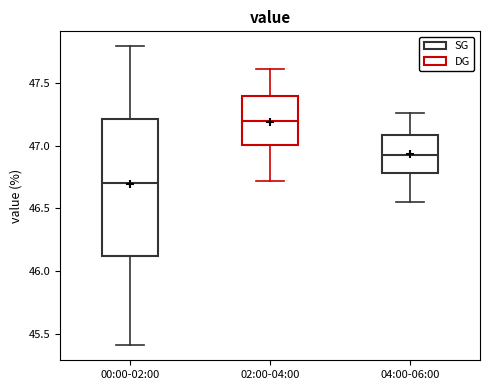

Which box is the tallest, from its lower edge to its upper edge?

00:00-02:00